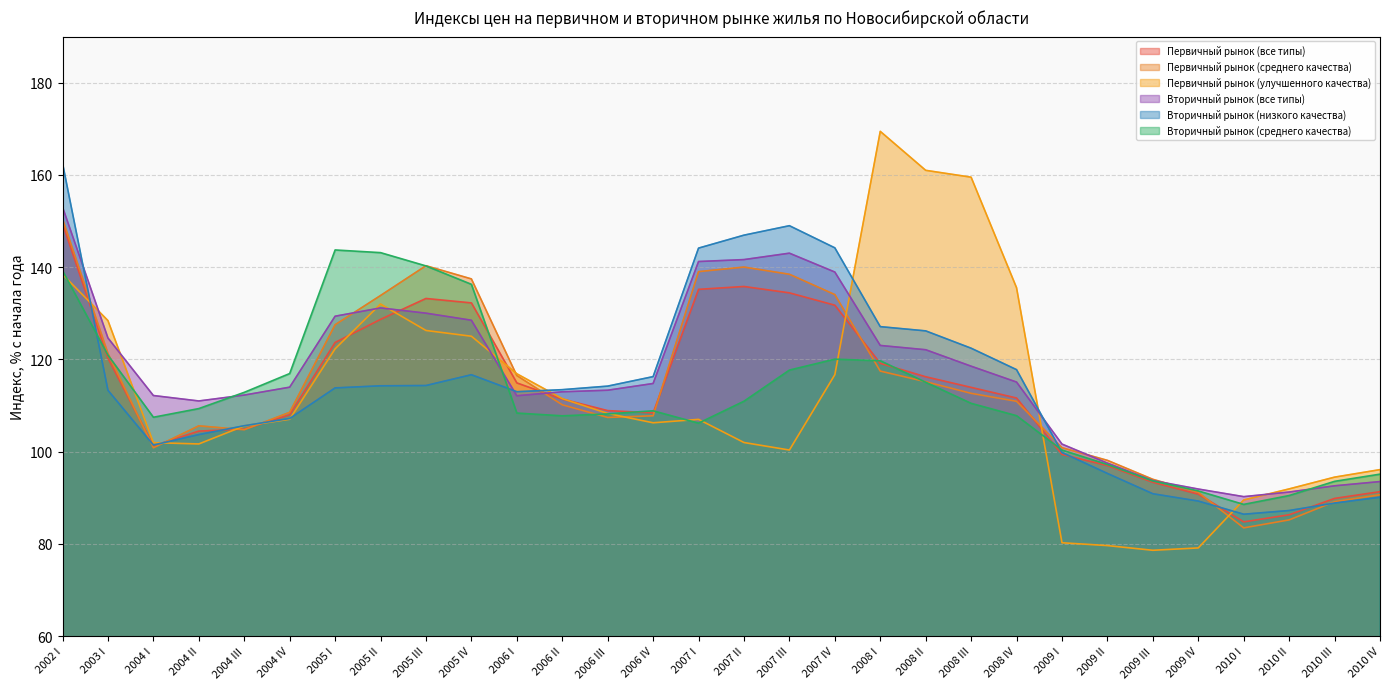

At which label does Вторичный рынок (среднего качества) first exceed 109?

2002 I